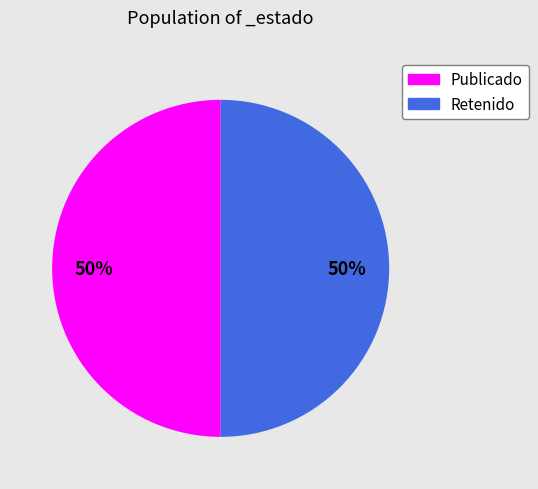

Count the number of slices in the pie.

2